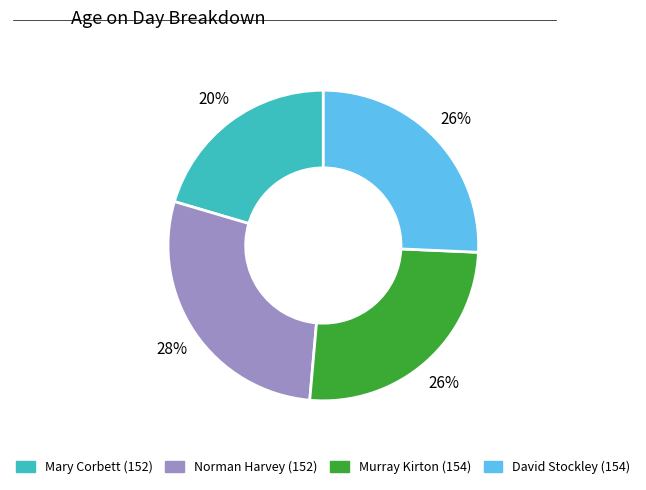

Does David Stockley (154) account for over 50% of the chart?

No